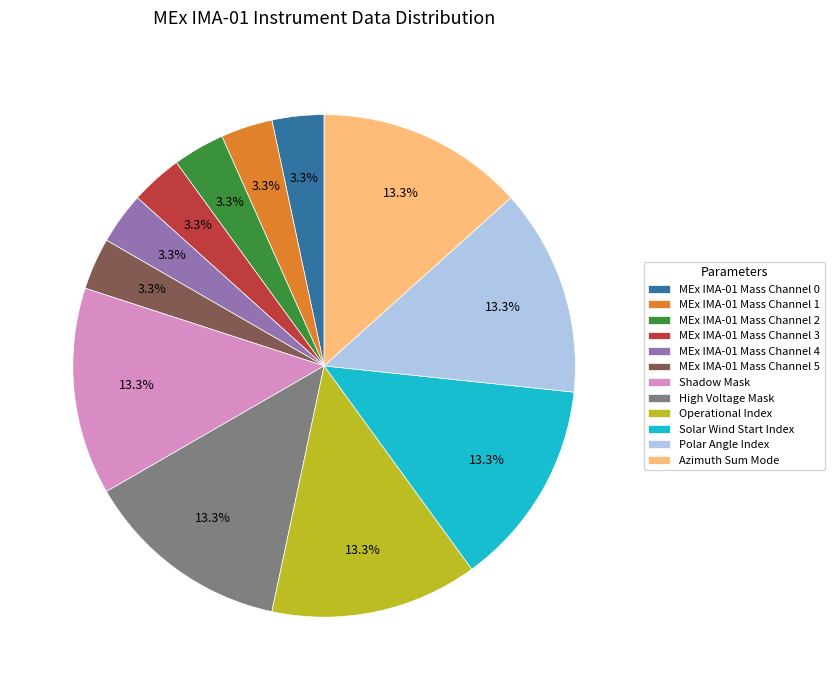

What percentage do MEx IMA-01 Mass Channel 2 and Shadow Mask together represent?

16.7%